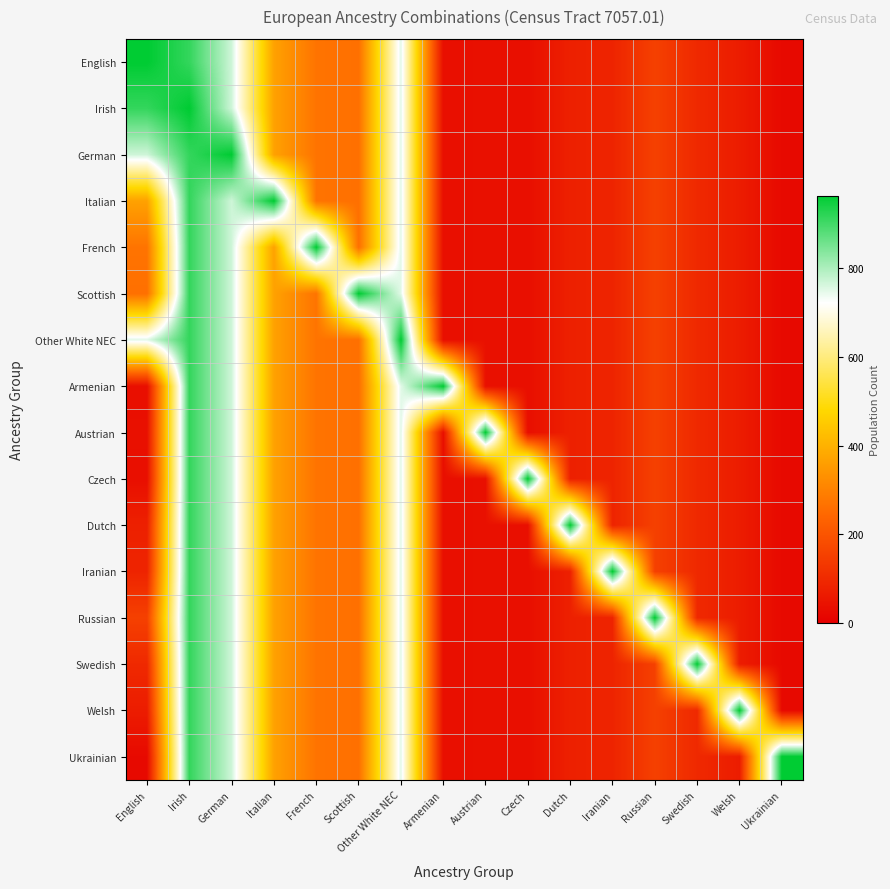

At which category is the sum across all series the highest?

Irish